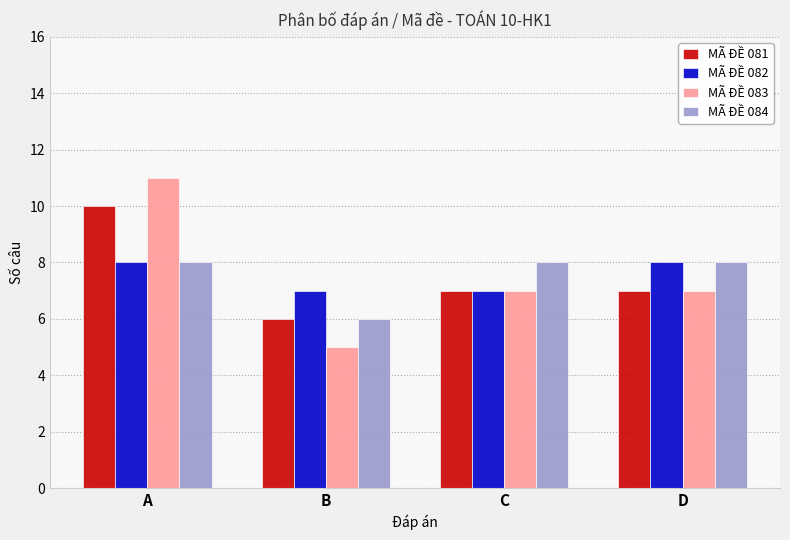

Which series changed the most between A and B?

MÃ ĐỀ 083